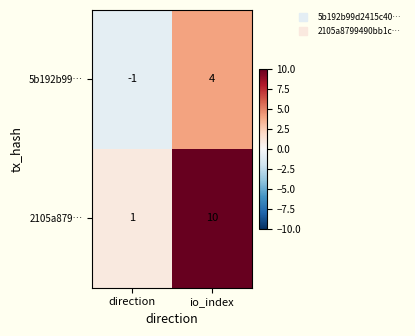

Which series has the largest total across all categories?

2105a879…